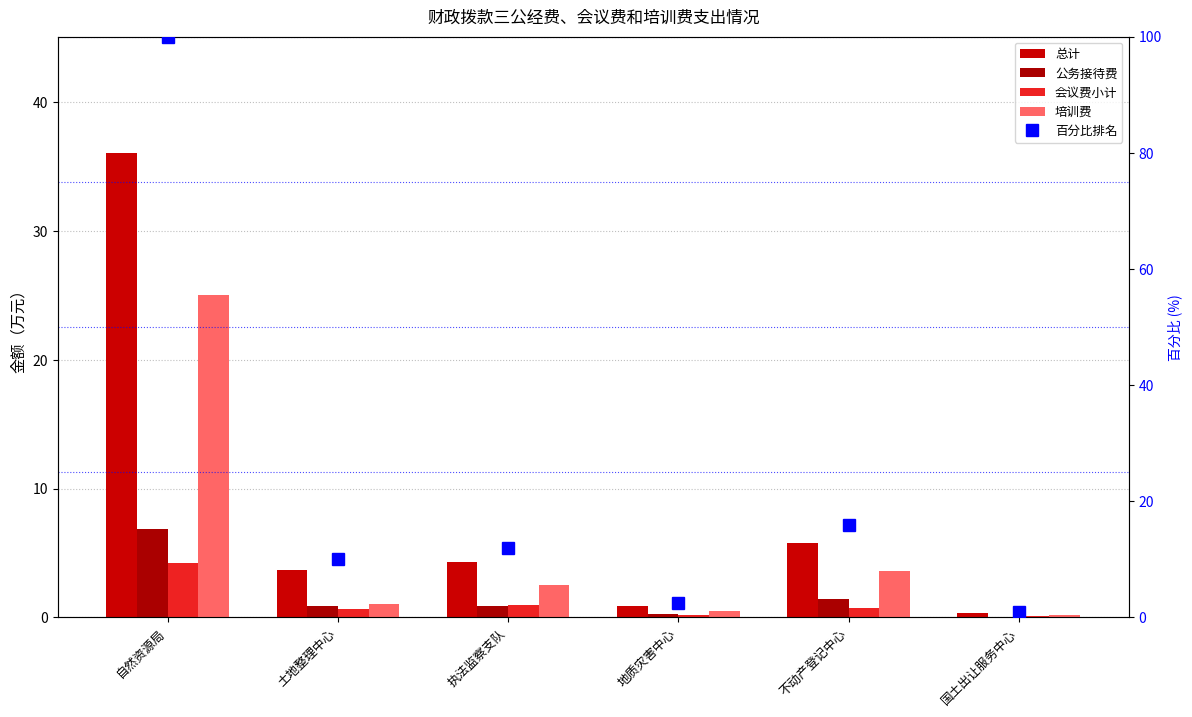

How many data points does each series have?

6